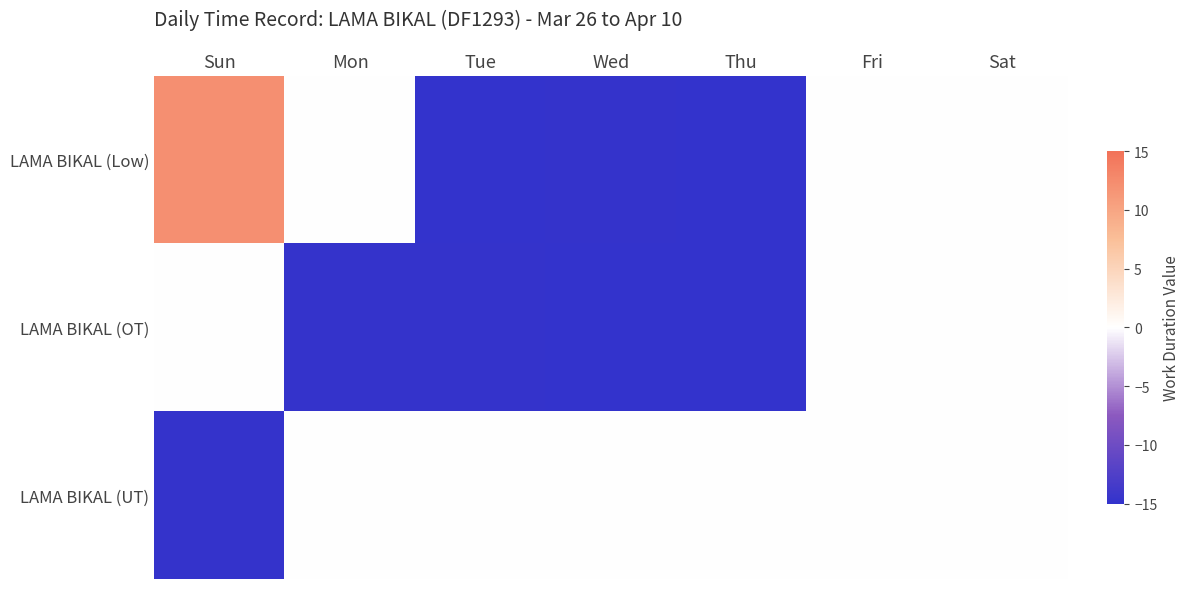

What is the total value across all series at Sun?

-2.8